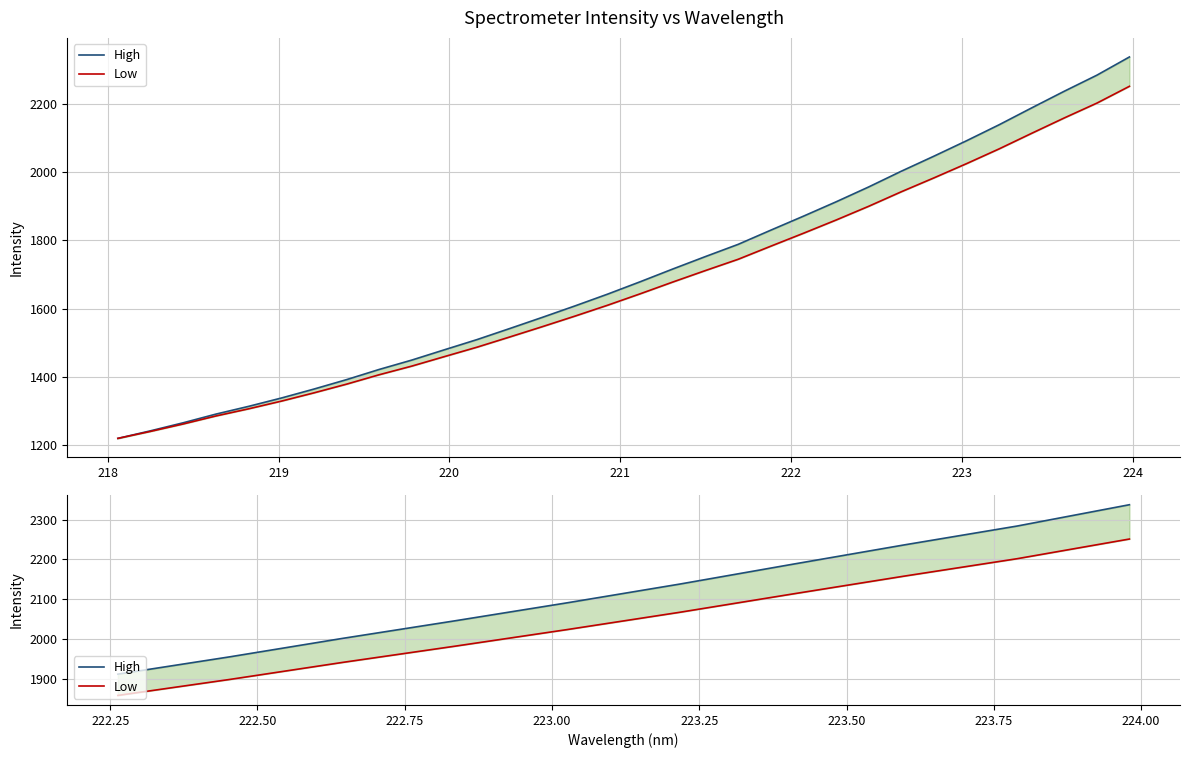

List the series in order of their overall mean, lowest first.

Low, High